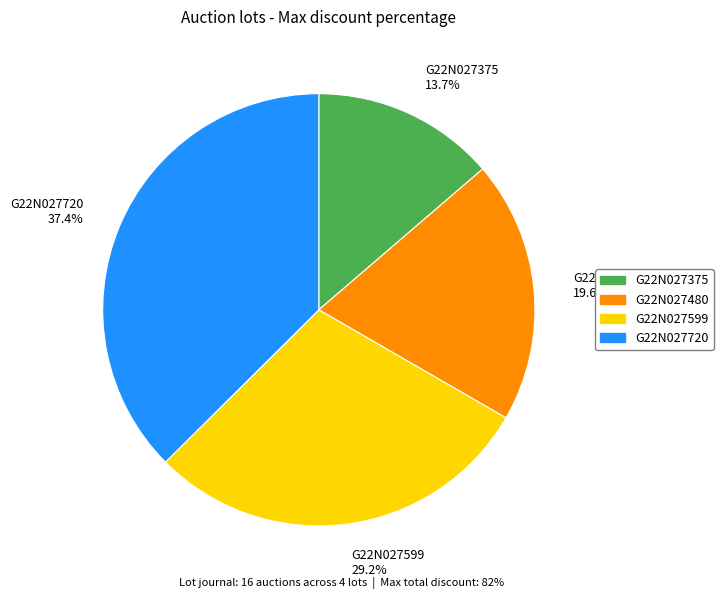

How many slices are in this pie chart?

4